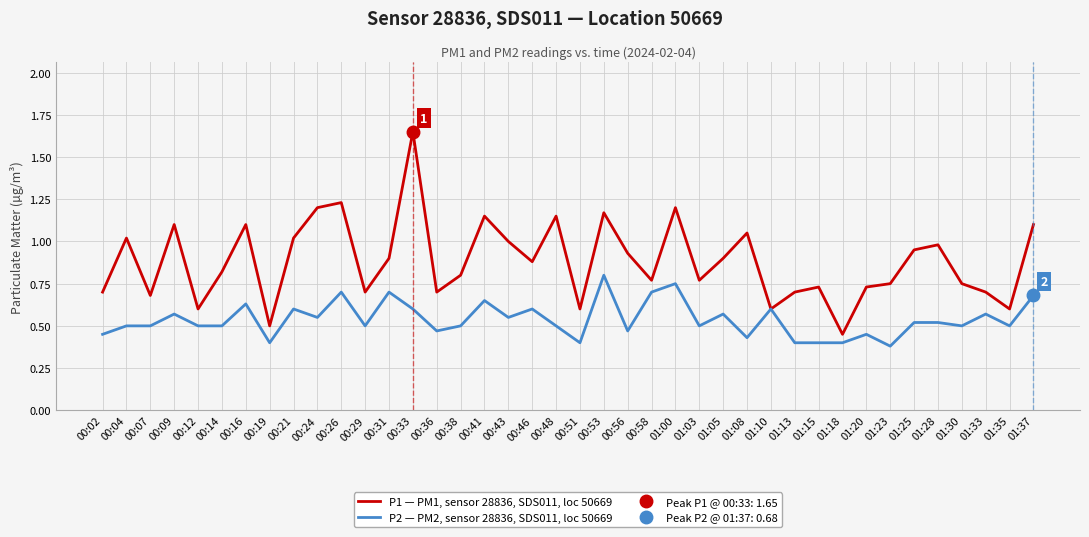

Rank the categories by P2 — PM2, sensor 28836, SDS011, loc 50669 value from highest to lowest.

00:53, 01:00, 00:26, 00:31, 00:58, 01:37, 00:41, 00:16, 00:21, 00:33, 00:46, 01:10, 00:09, 01:05, 01:33, 00:24, 00:43, 01:25, 01:28, 00:04, 00:07, 00:12, 00:14, 00:29, 00:38, 00:48, 01:03, 01:30, 01:35, 00:36, 00:56, 00:02, 01:20, 01:08, 00:19, 00:51, 01:13, 01:15, 01:18, 01:23